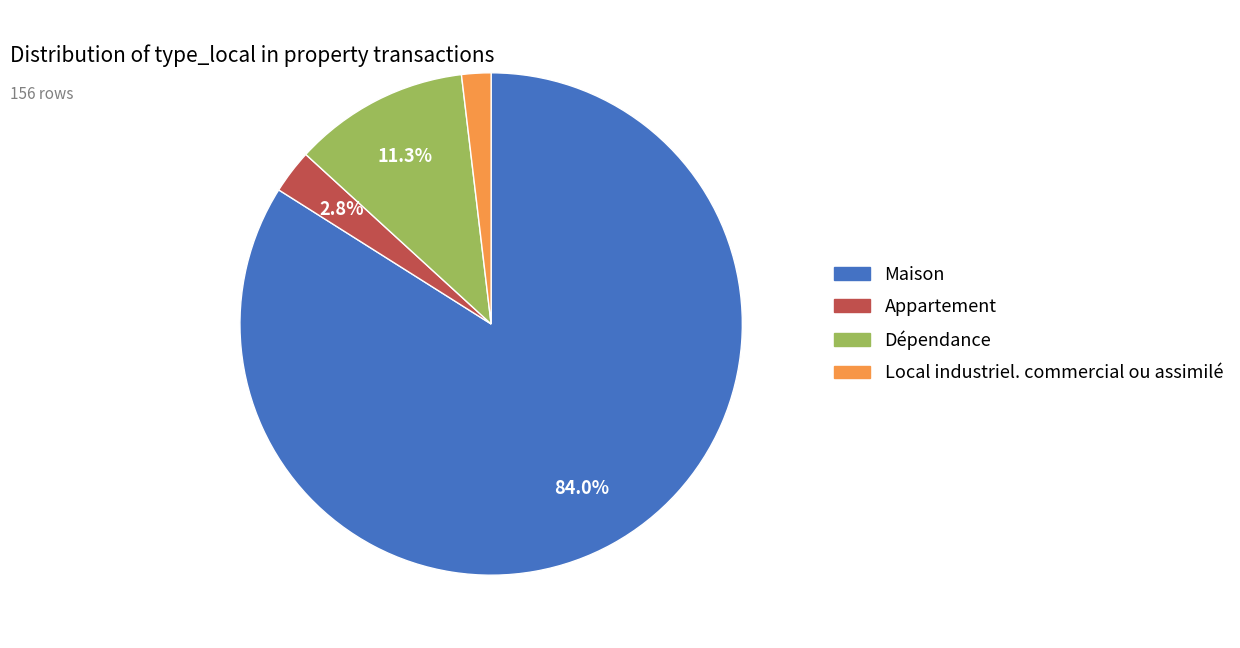

What is the majority slice?

Maison